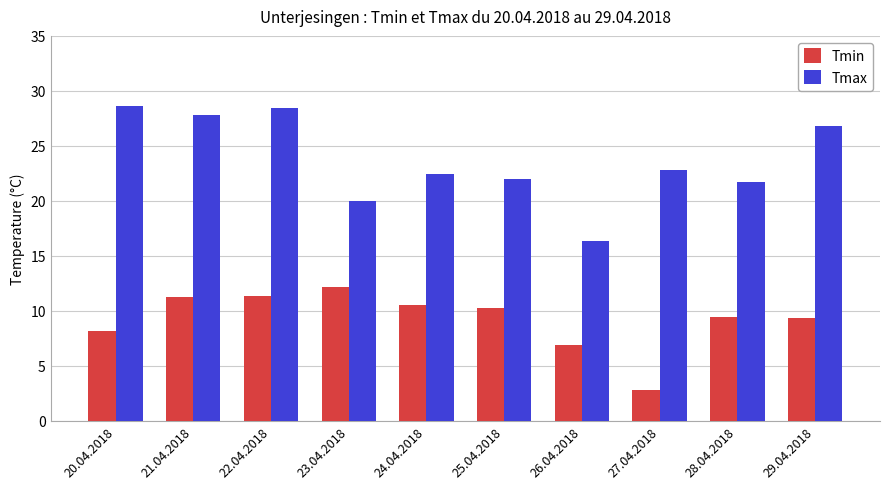

List the series in order of their overall mean, highest first.

Tmax, Tmin